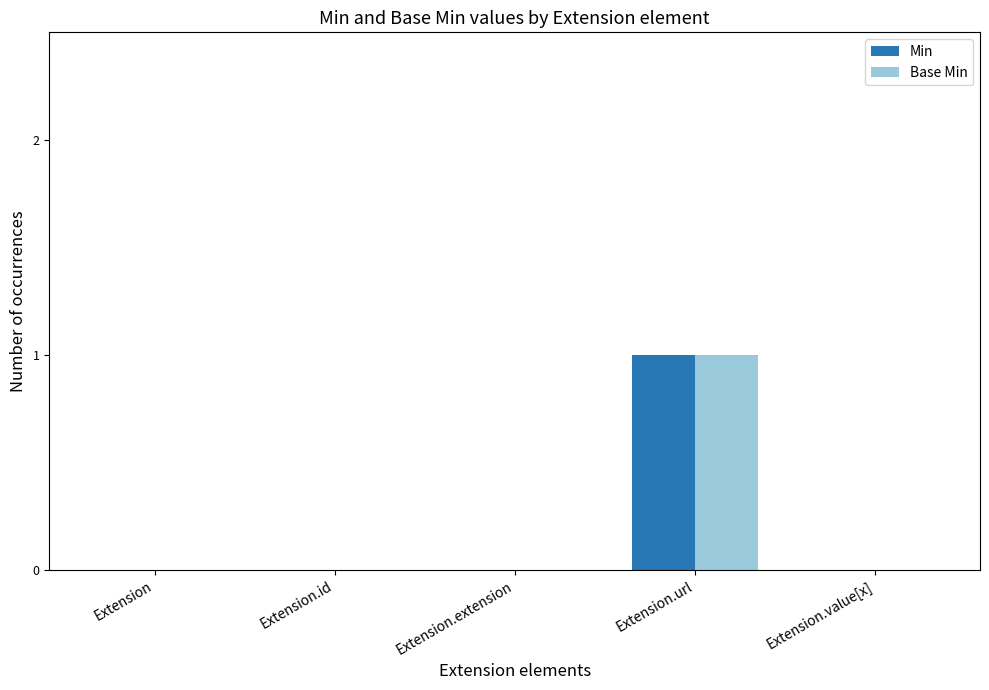

At which category is the sum across all series the highest?

Extension.url